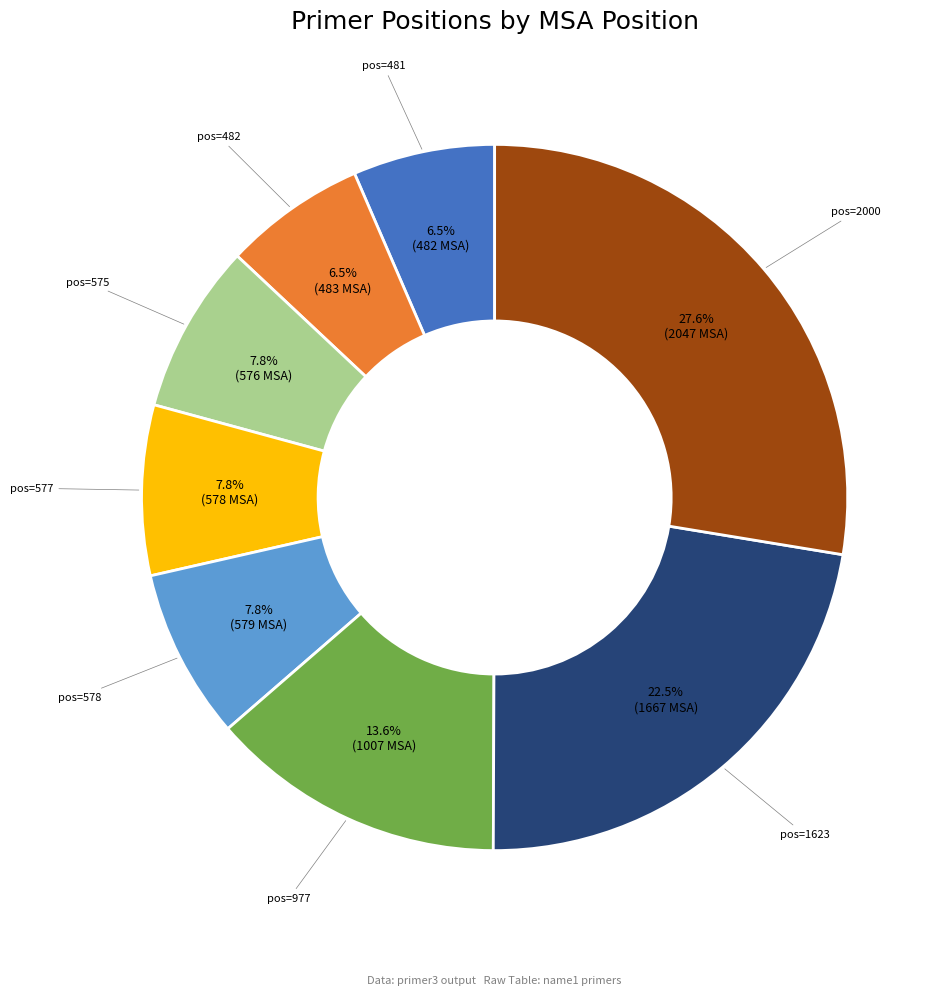

Is there a majority slice in this chart?

No